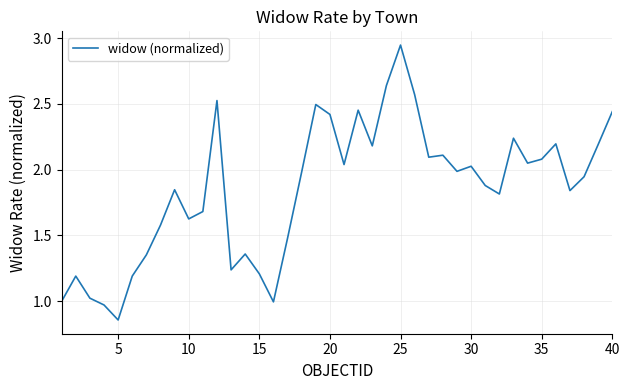

What is the difference between the maximum and minimum values?

2.1